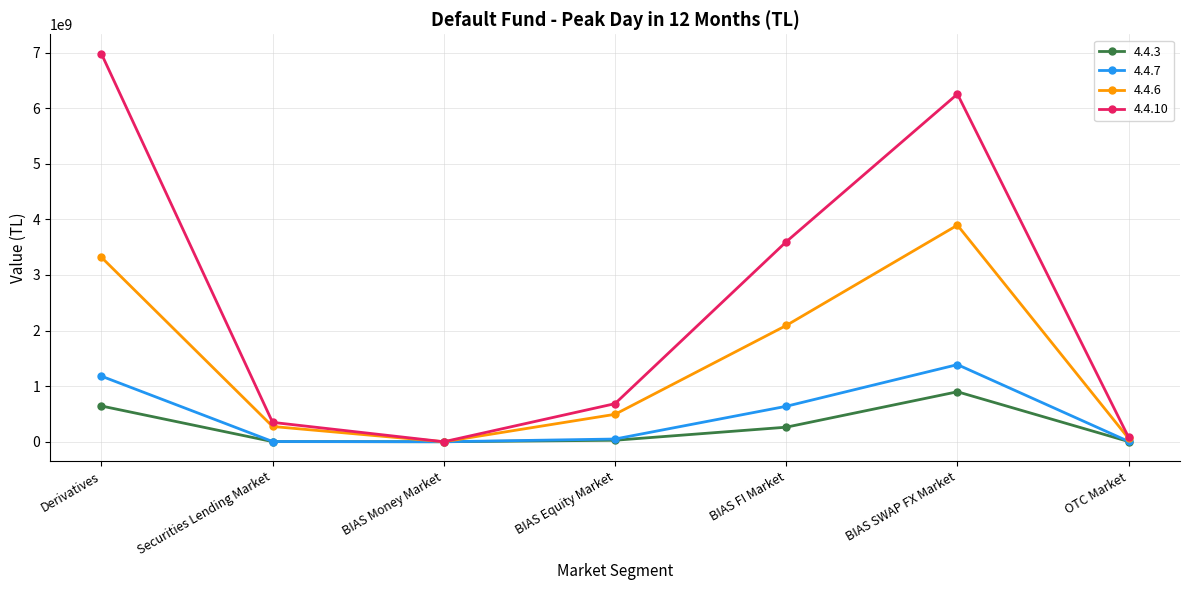

At how many categories does at least one series exceed 5605327673?

2